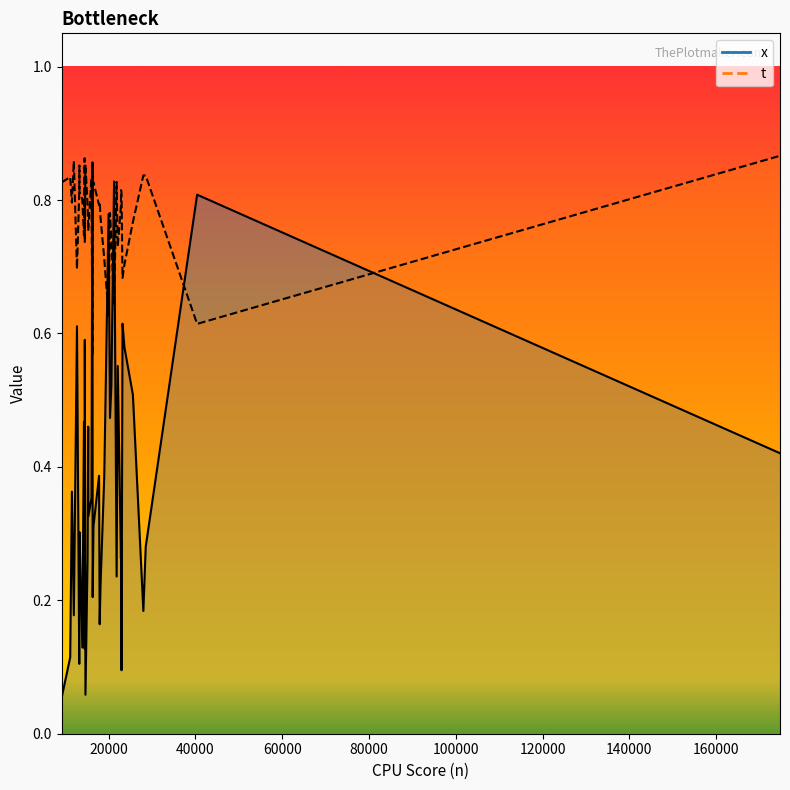

What is the sum of all x values?

14.7